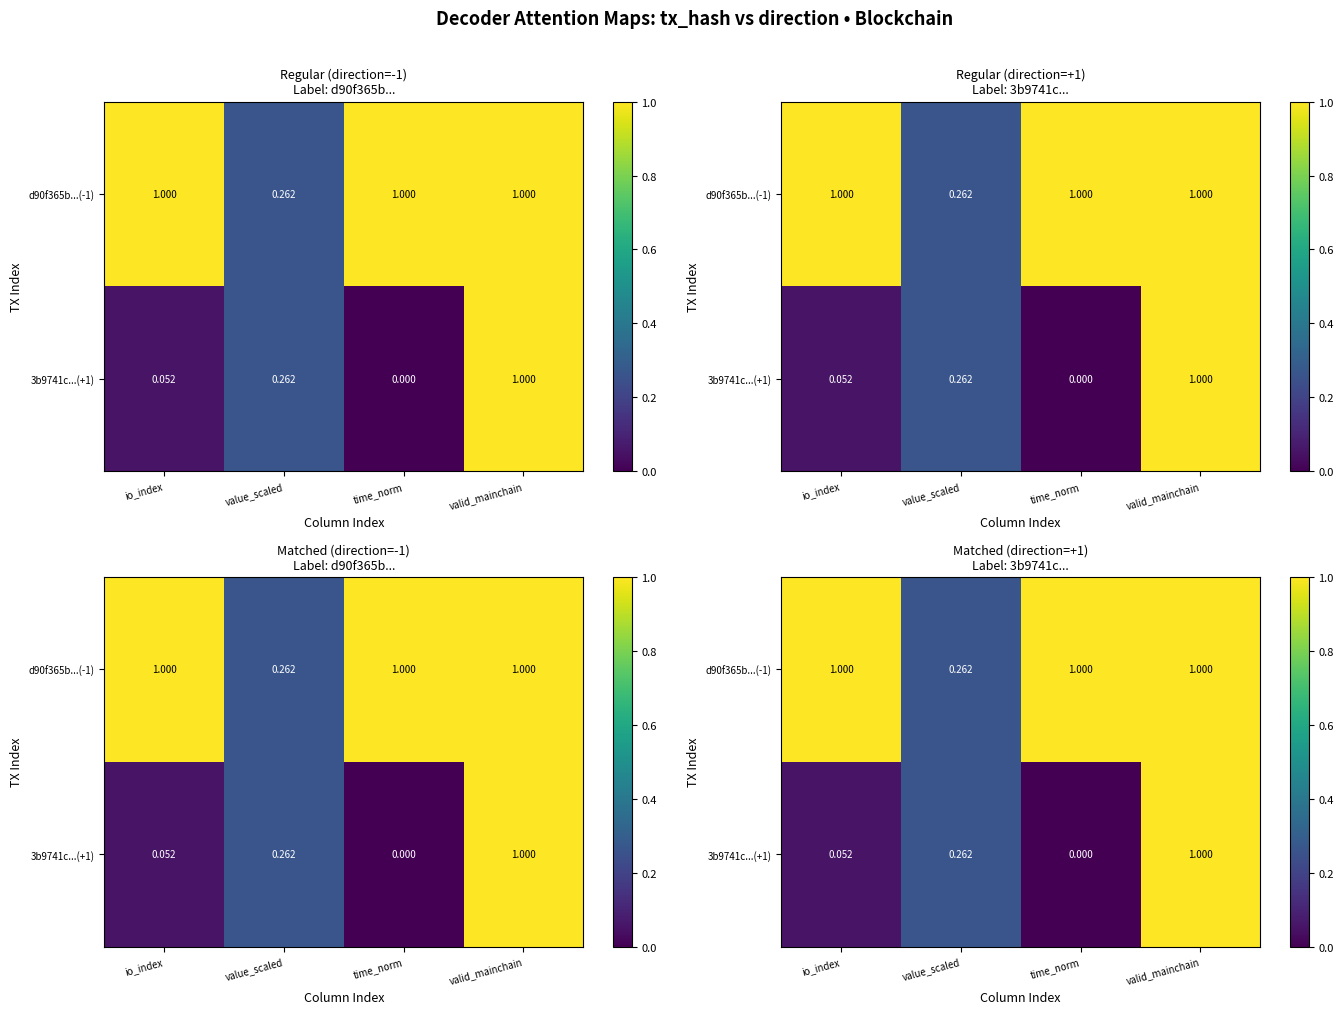

What is the total value across all series at valid_mainchain?

2.0